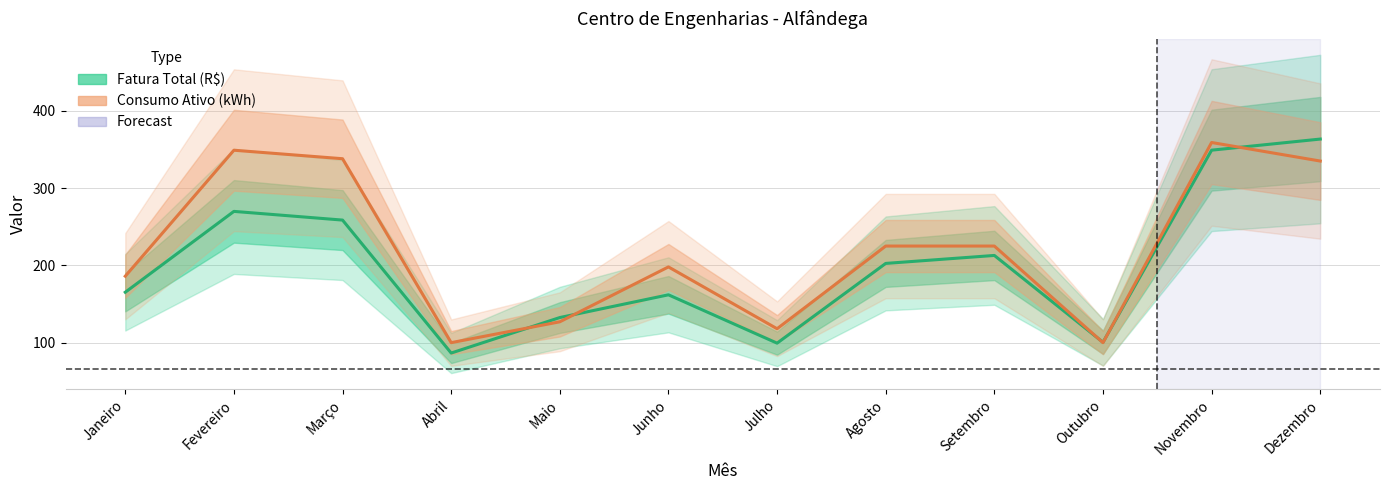

Rank the series by their average value, from highest to lowest.

Consumo Ativo (kWh), Fatura Total (R$)